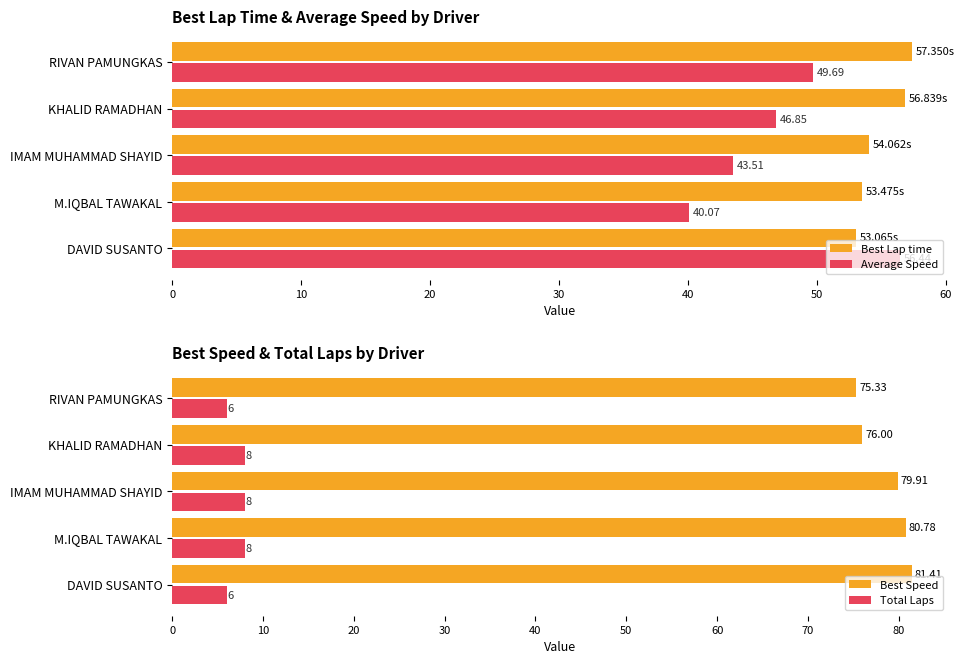

What is the value of the Best Speed bar at the 5th from the left?

75.3